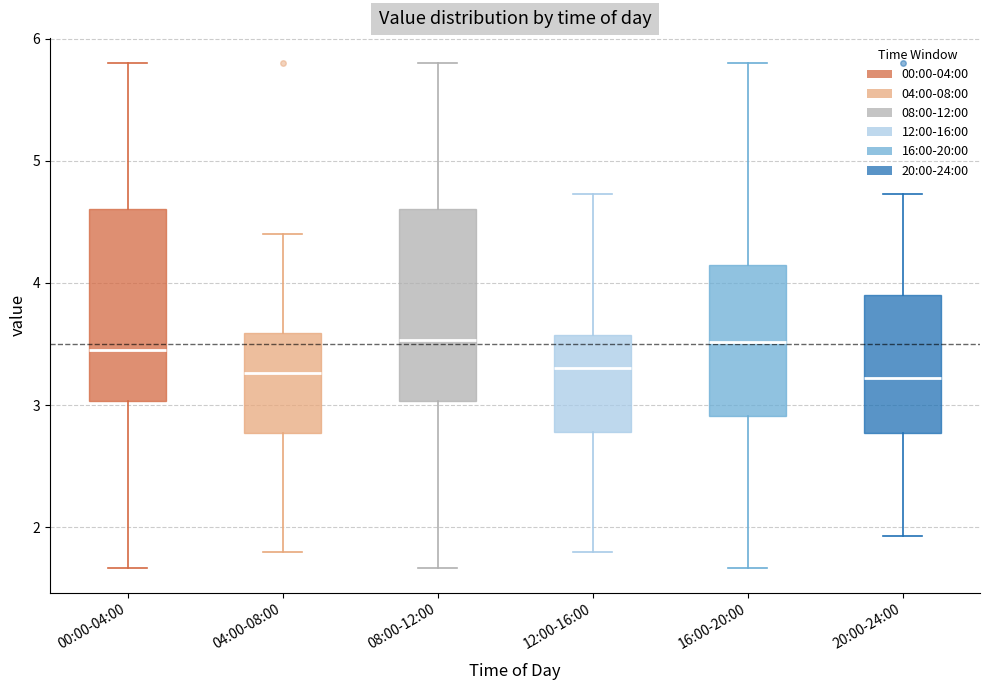

Reading left to right, transcribe this box plot: for each box, give where its median line is, the range the box spans, and where its two whiskers end, as read against the y-axis. The values are not printed on the chart, so give them approximately, as read against the axis.

00:00-04:00: median 3.5, box 3.0 to 4.6, whiskers 1.7 to 5.8
04:00-08:00: median 3.3, box 2.8 to 3.6, whiskers 1.8 to 4.4
08:00-12:00: median 3.5, box 3.0 to 4.6, whiskers 1.7 to 5.8
12:00-16:00: median 3.3, box 2.8 to 3.6, whiskers 1.8 to 4.7
16:00-20:00: median 3.5, box 2.9 to 4.1, whiskers 1.7 to 5.8
20:00-24:00: median 3.2, box 2.8 to 3.9, whiskers 1.9 to 4.7